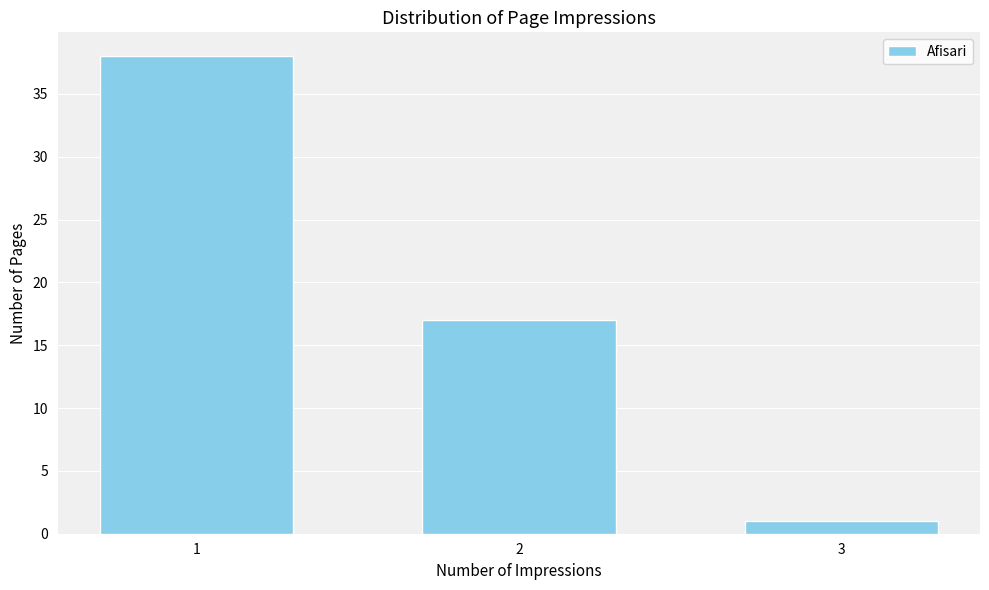

Reading left to right, list all the values displayed in this chart.

38	17	1